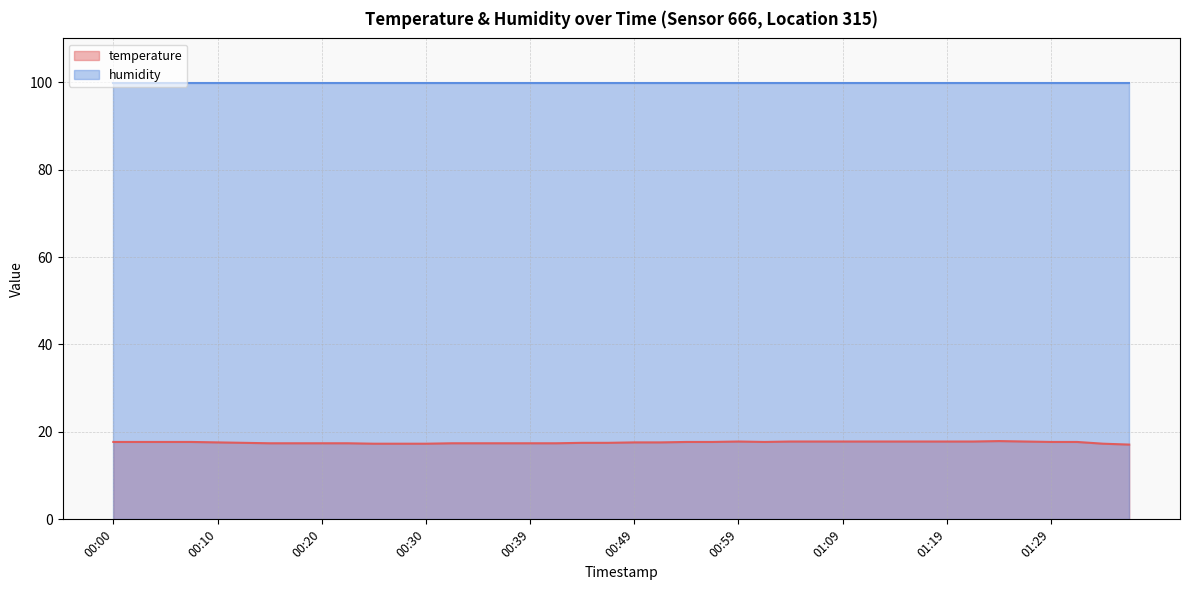

List the labels in order of value, largest first.

01:24, 00:59, 01:04, 01:06, 01:09, 01:11, 01:14, 01:16, 01:19, 01:21, 01:26, 00:00, 00:03, 00:05, 00:08, 00:54, 00:56, 01:01, 01:29, 01:31, 00:10, 00:49, 00:51, 00:13, 00:44, 00:47, 00:15, 00:17, 00:20, 00:22, 00:32, 00:34, 00:37, 00:39, 00:42, 00:25, 00:27, 00:30, 01:33, 01:36